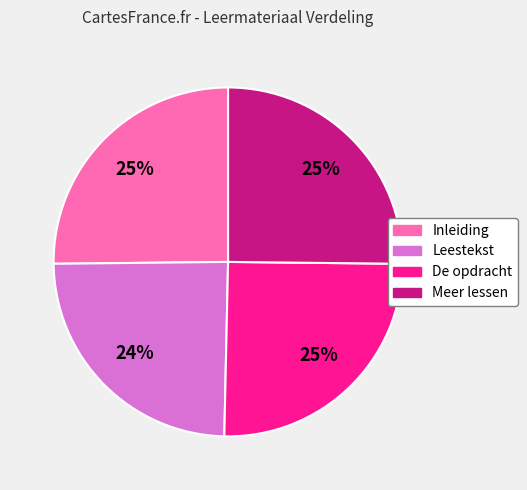

Does any single category account for the majority?

No